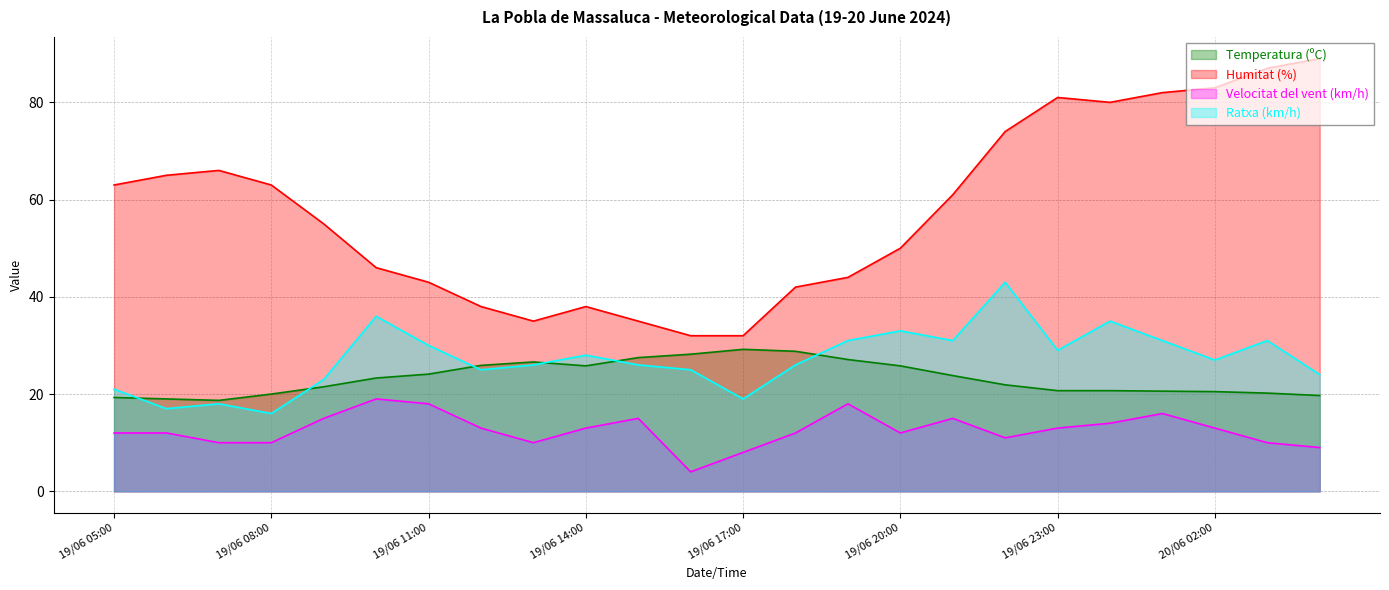

What is the spread (max minus min) of values at 19/06 10:00?

27.0